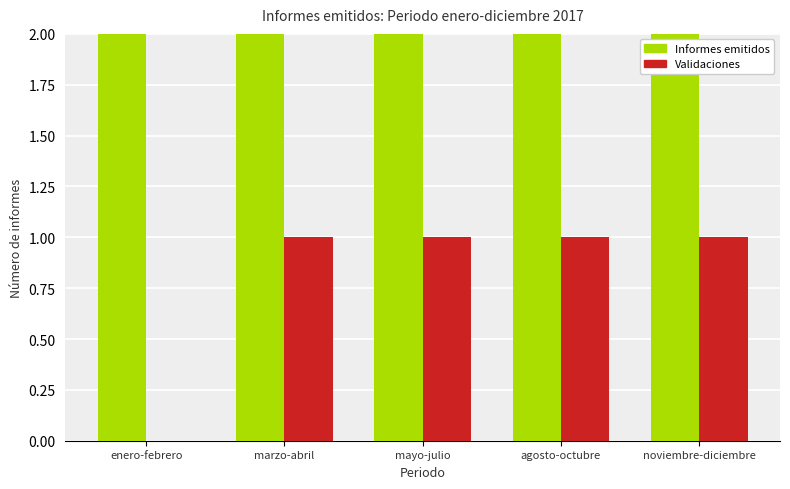

Which series changed the most between mayo-julio and agosto-octubre?

Informes emitidos